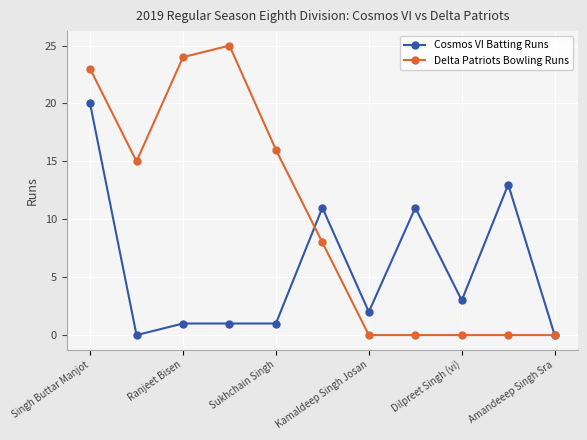

Reading left to right, transcribe all the data shown in this chart.

Cosmos VI Batting Runs: 20	0	1	1	1	11	2	11	3	13	0
Delta Patriots Bowling Runs: 23	15	24	25	16	8	0	0	0	0	0